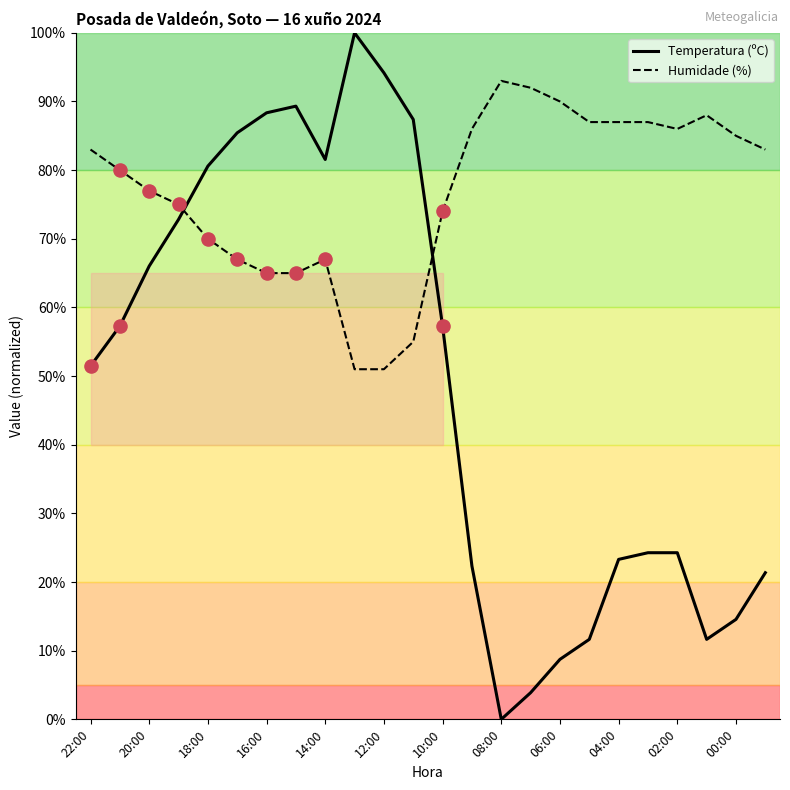

Which series has the largest total across all categories?

Humidade (%)